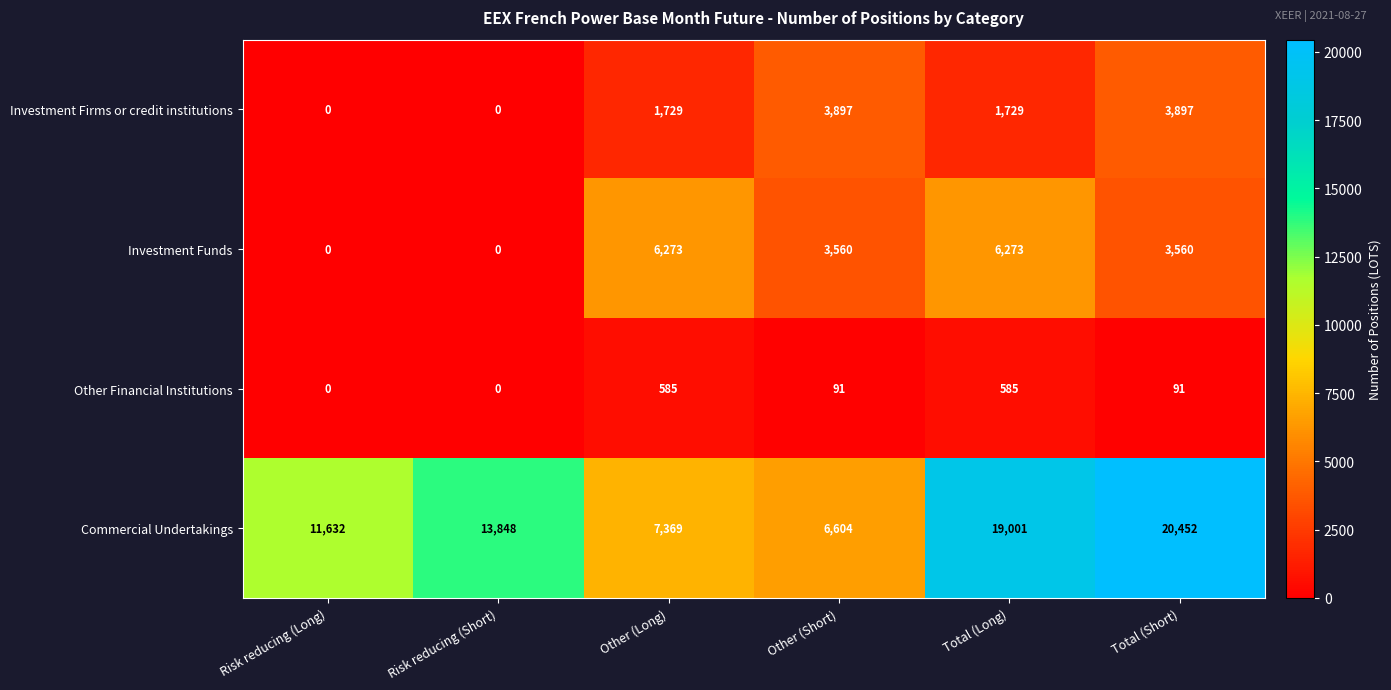

At Other (Short), list the series in order from largest to smallest.

Commercial Undertakings, Investment Firms or credit institutions, Investment Funds, Other Financial Institutions